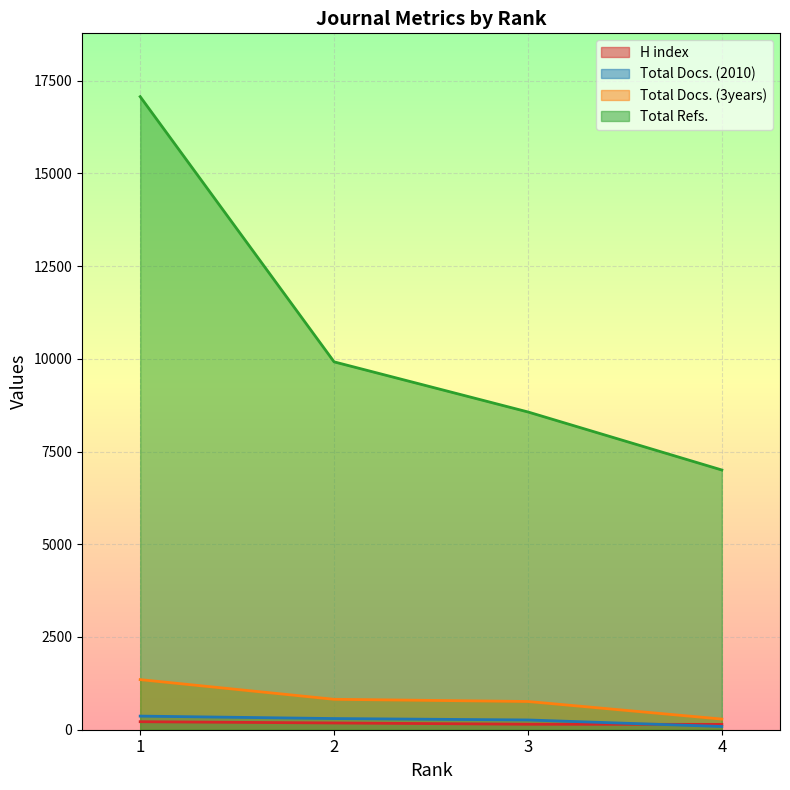

How many lines are shown in the chart?

4